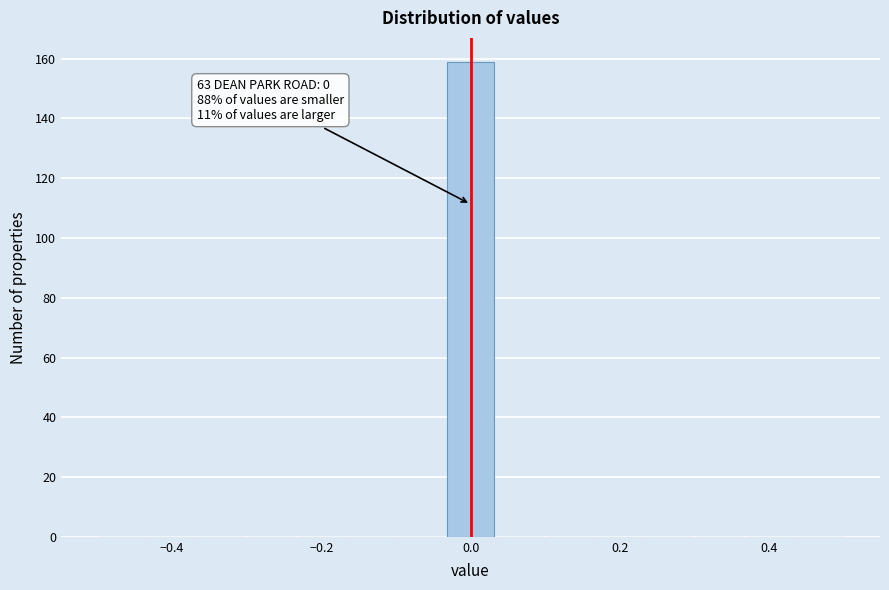

Around what value on the x-axis is the tallest bar? Give the approximate position of its centre, as read against the axis.

0.00